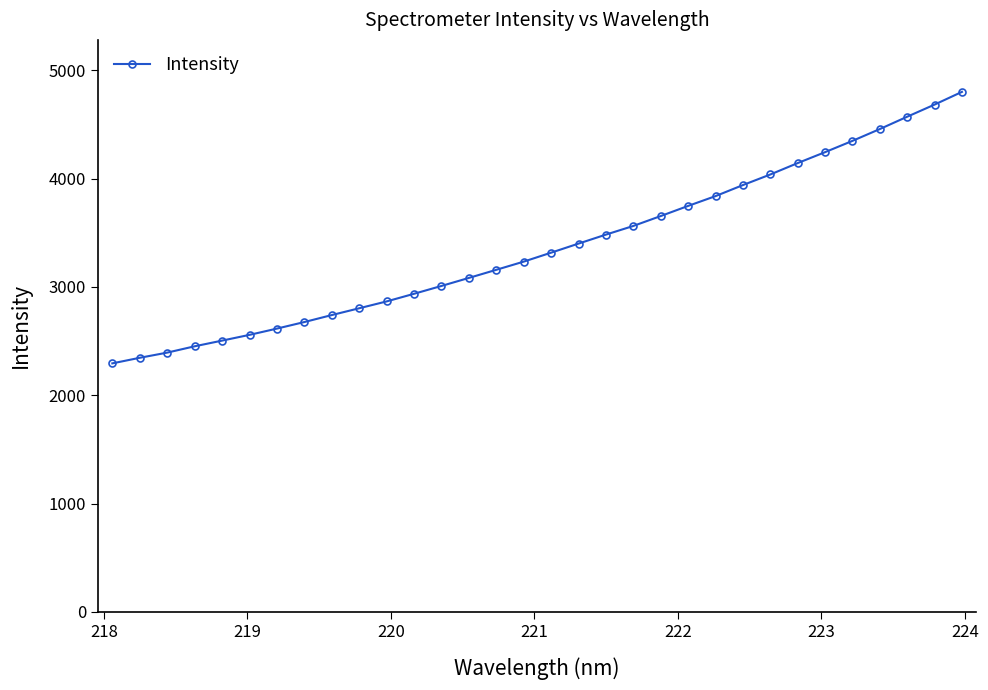

What is the difference between the second highest and second lowest values?

2337.2